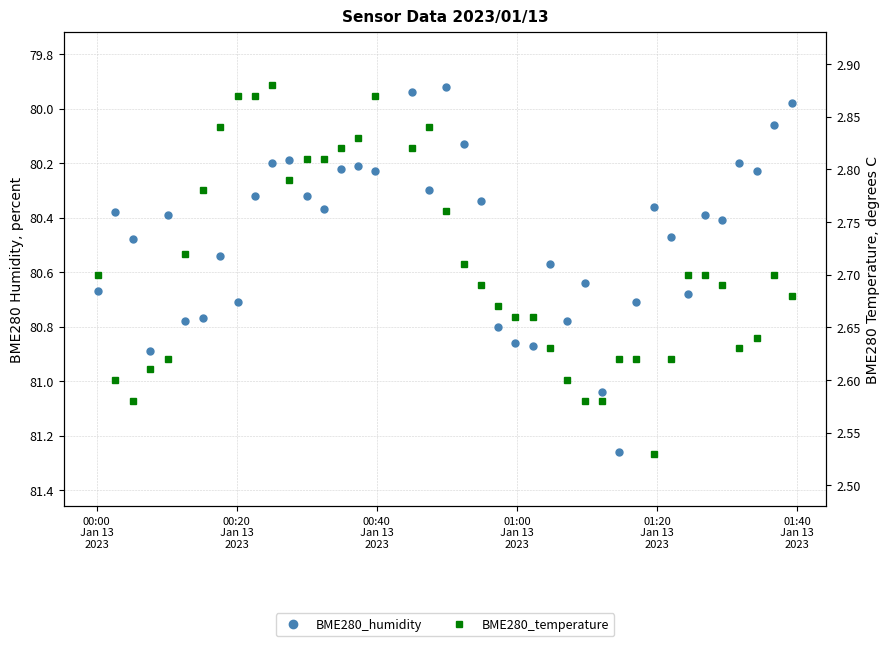

How many lines are shown in the chart?

2